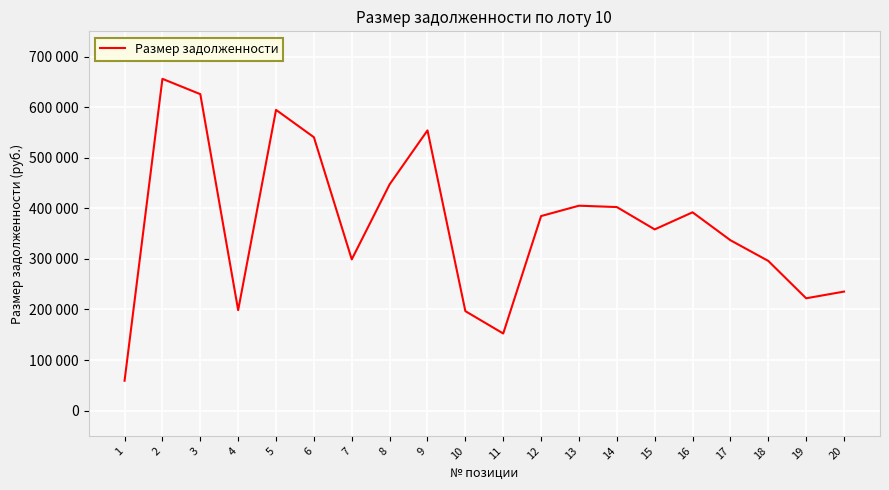

What is the value of the 16th point from the left?

392129.2